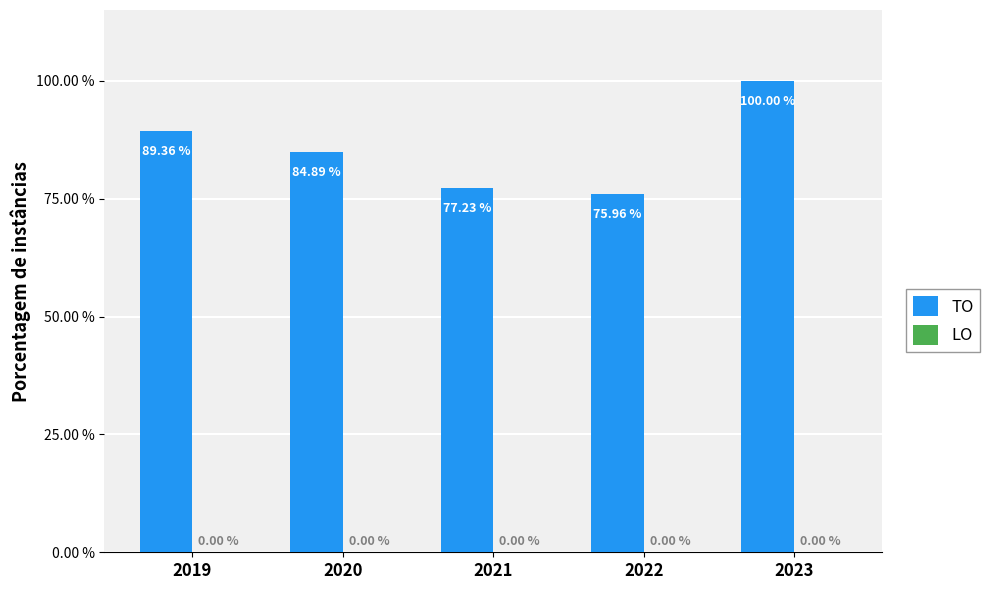

Does the chart contain any negative values?

No